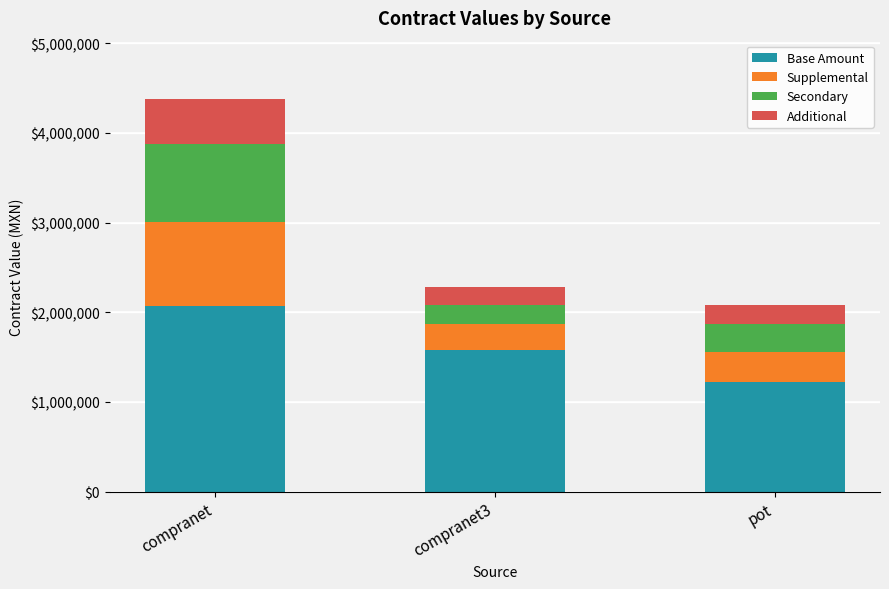

At which label is Base Amount closest to 1644460?

compranet3